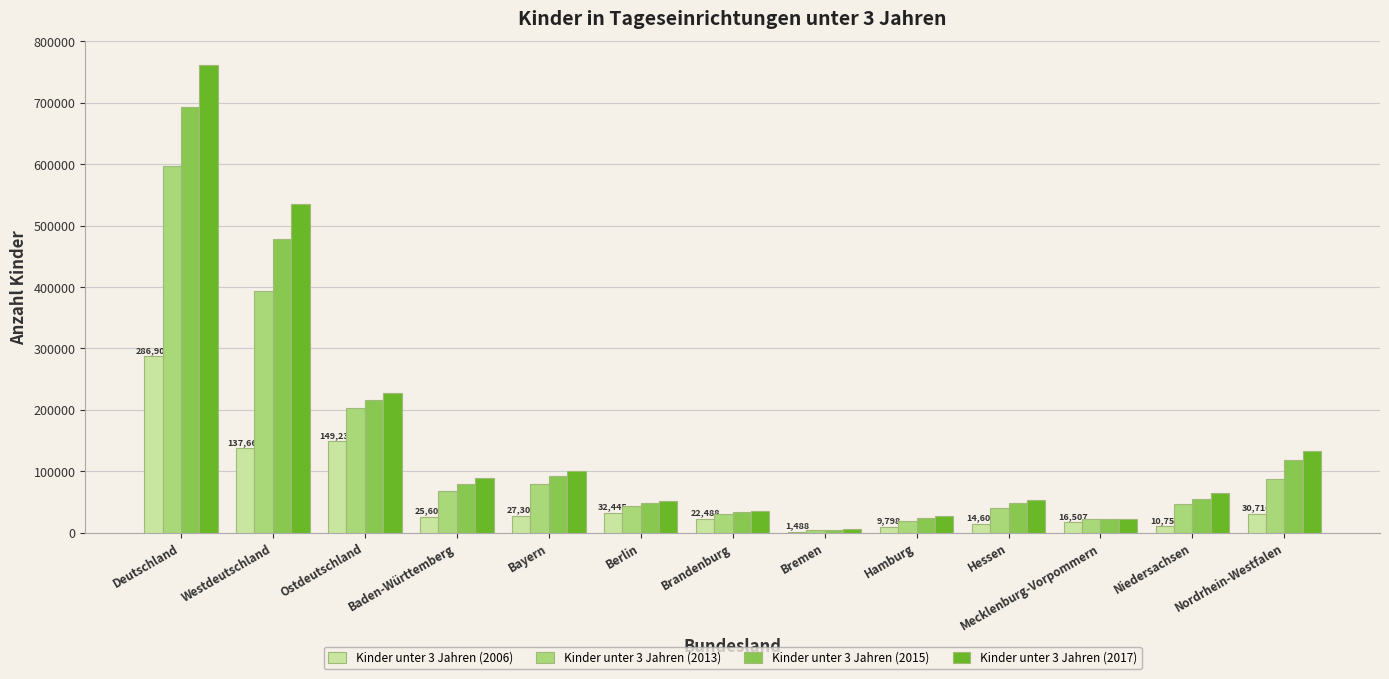

Which series changed the most between Deutschland and Mecklenburg-Vorpommern?

Kinder unter 3 Jahren (2017)